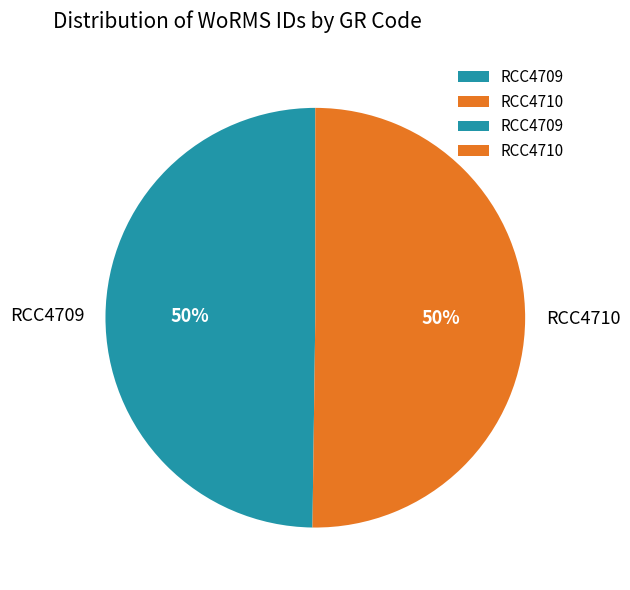

The RCC4709 slice represents 50% of the pie. True or false?

True